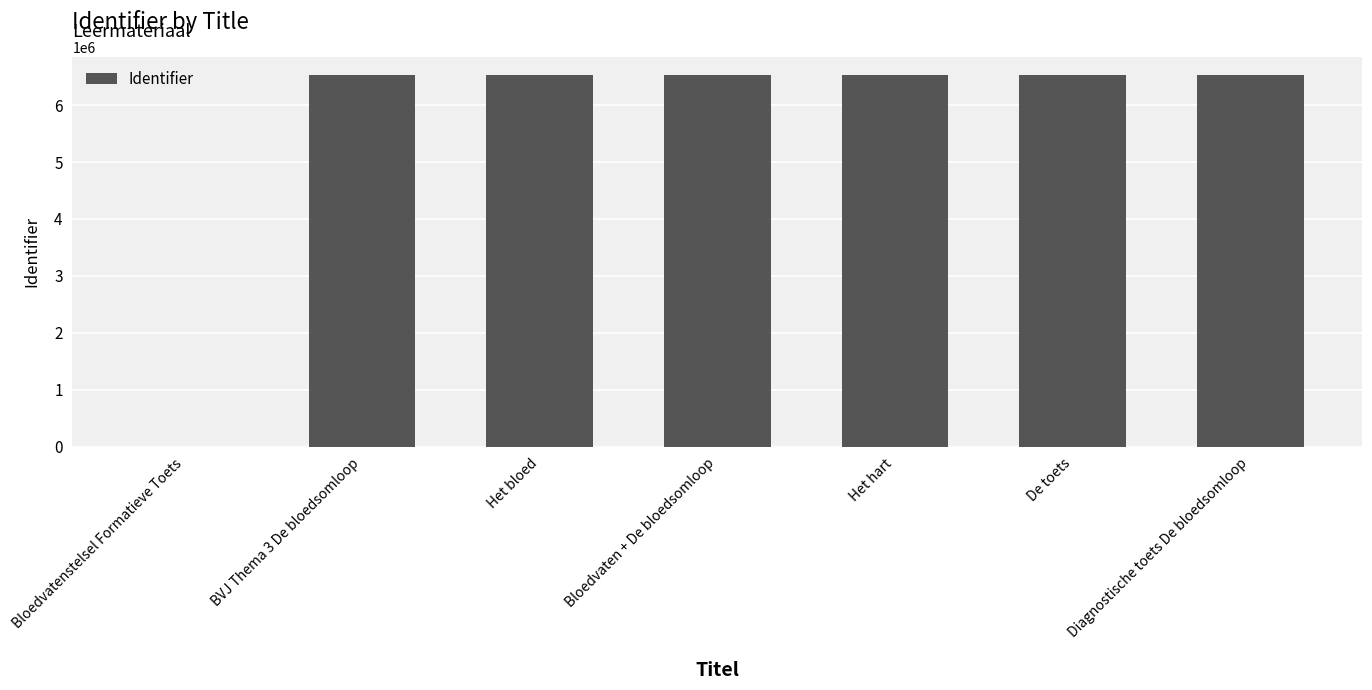

The chart shows a value of 6522552 at Het hart. True or false?

True